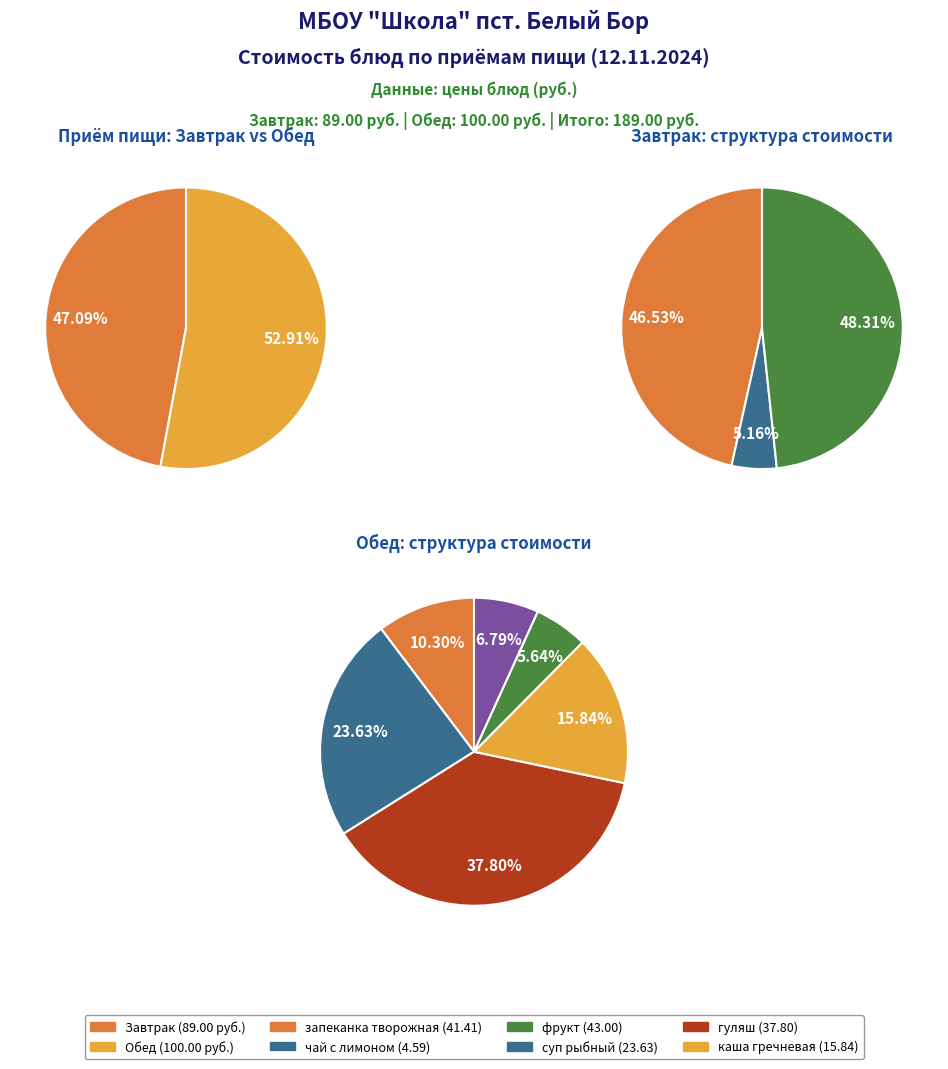

Which slice is the smallest?

Завтрак (чай с лимоном)